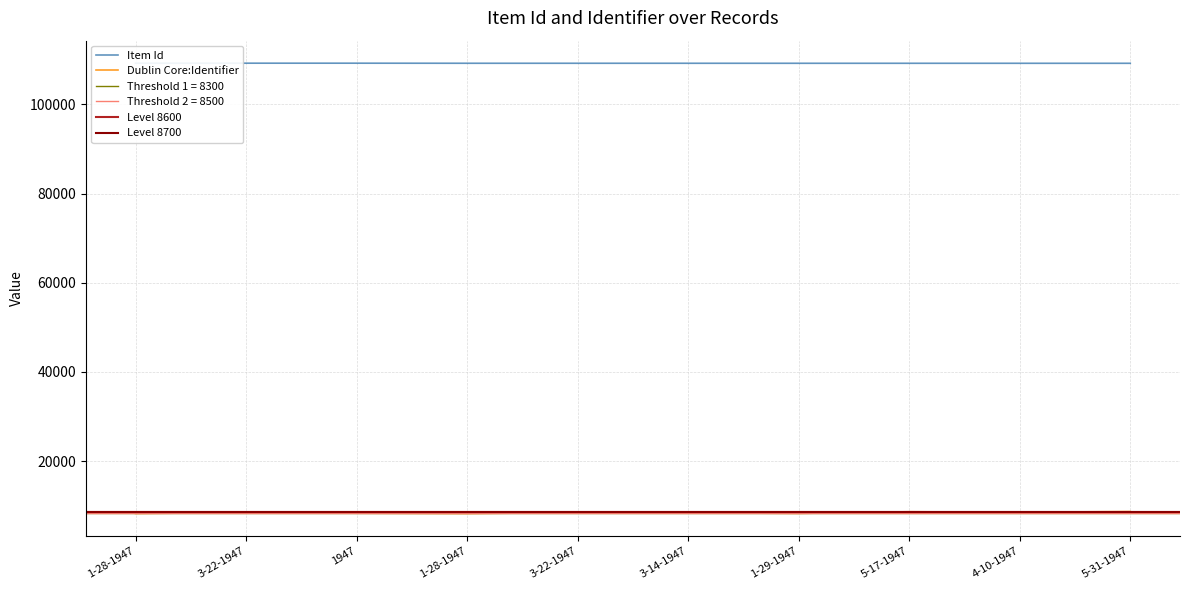

Where is the first local maximum for Dublin Core:Identifier?

3-22-1947